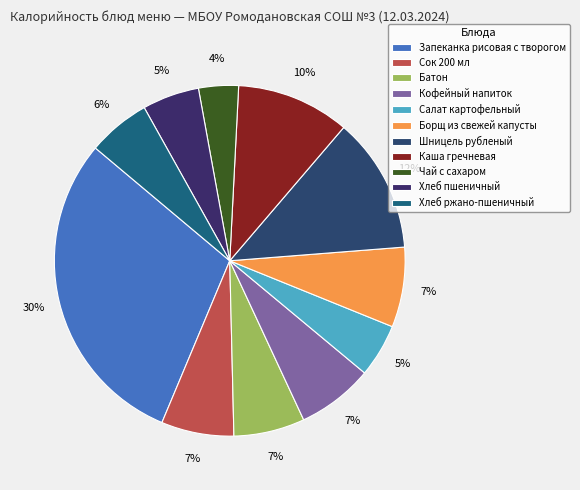

Rank the categories by value from highest to lowest.

Запеканка рисовая с творогом, Шницель рубленый, Каша гречневая, Борщ из свежей капусты, Кофейный напиток, Сок 200 мл, Батон, Хлеб ржано-пшеничный, Хлеб пшеничный, Салат картофельный, Чай с сахаром